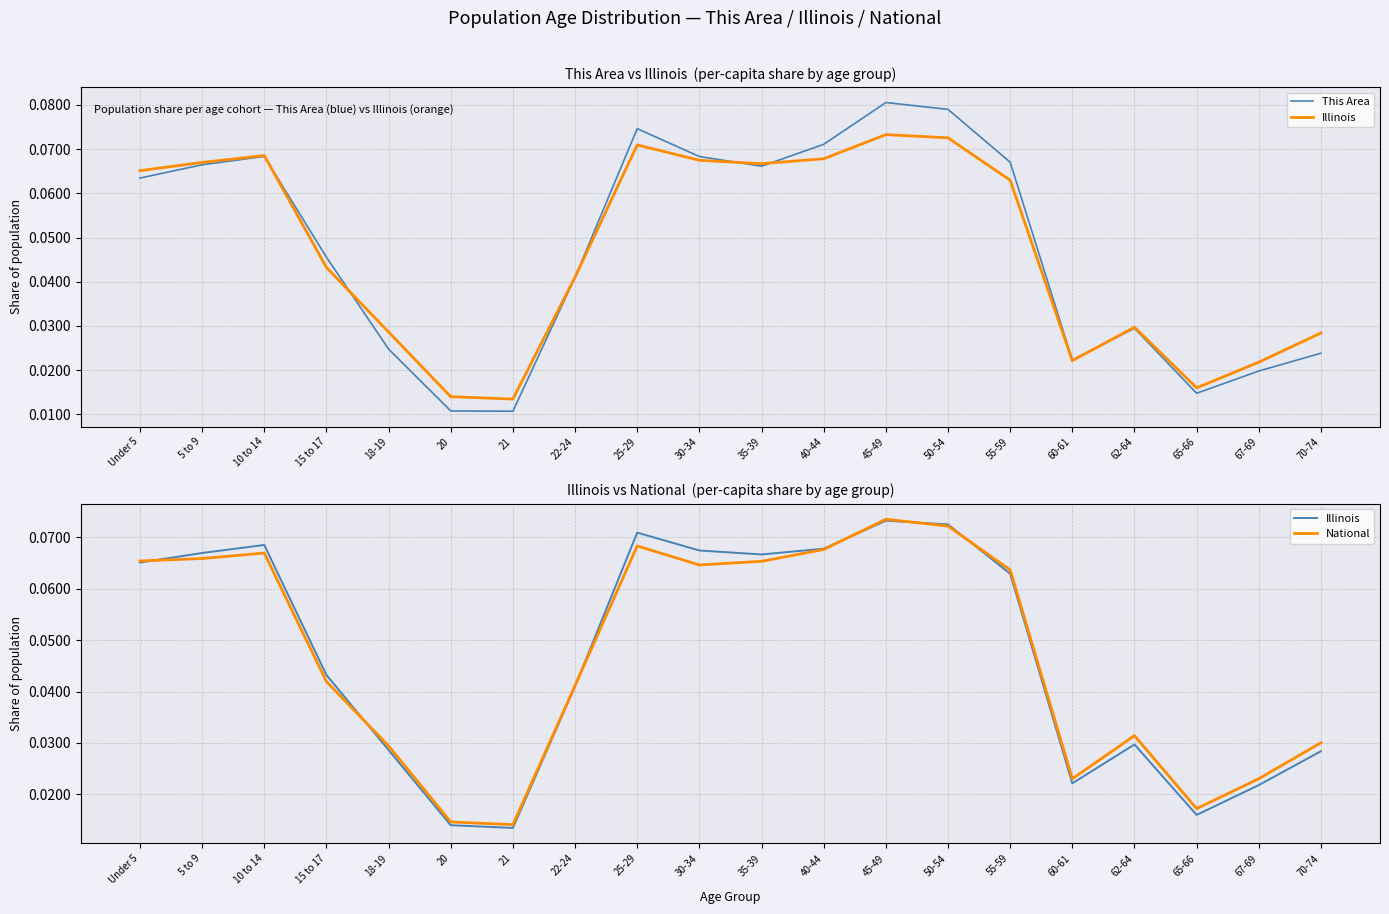

How many series are shown in this chart?

3